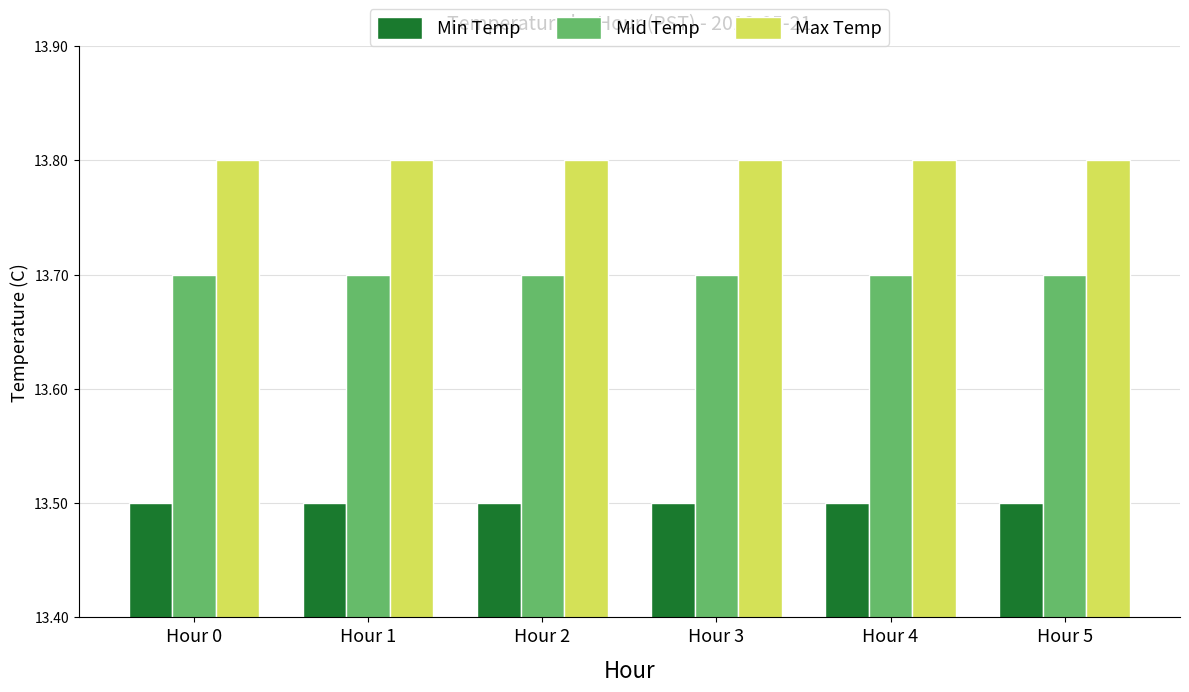

What is the sum of all Max Temp values?

82.8